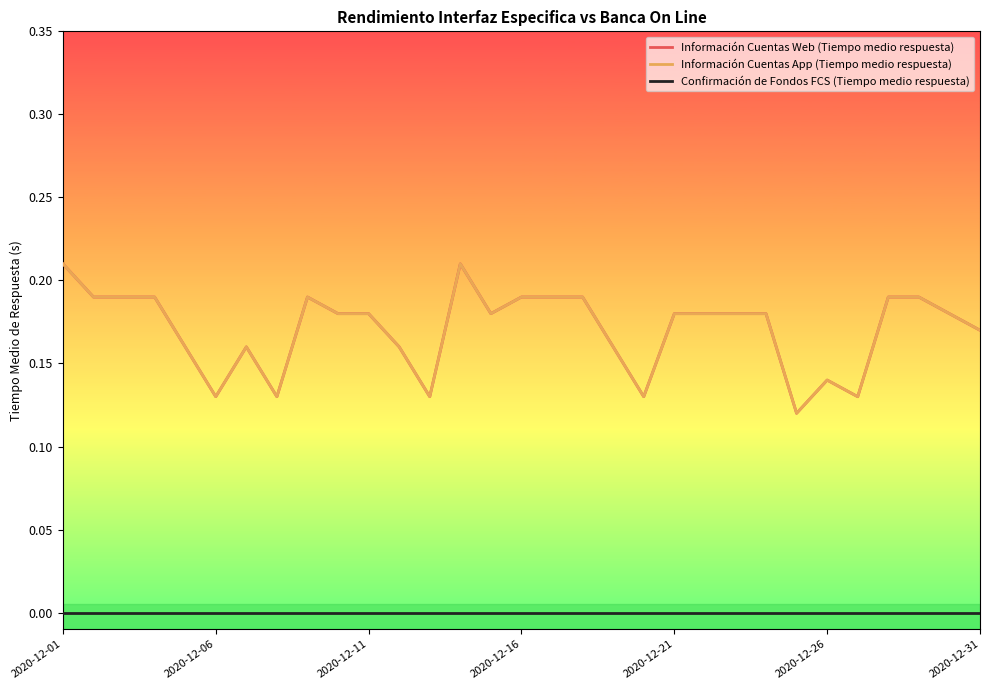

Does the chart display data point markers on the line(s)?

No